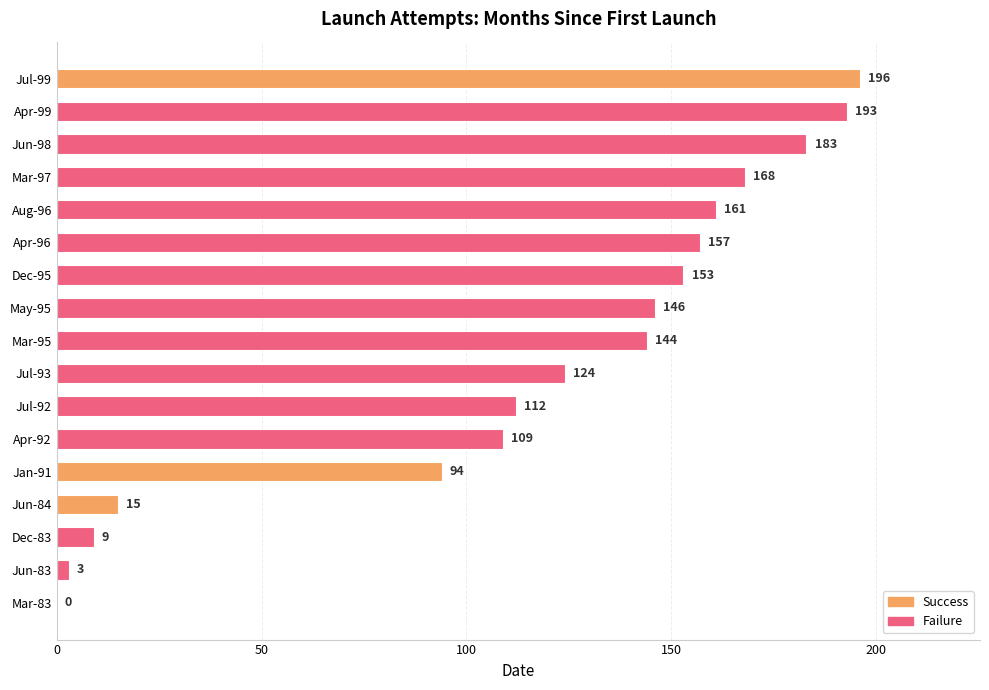

Where is the data nearest to the value 98?

Jan-91